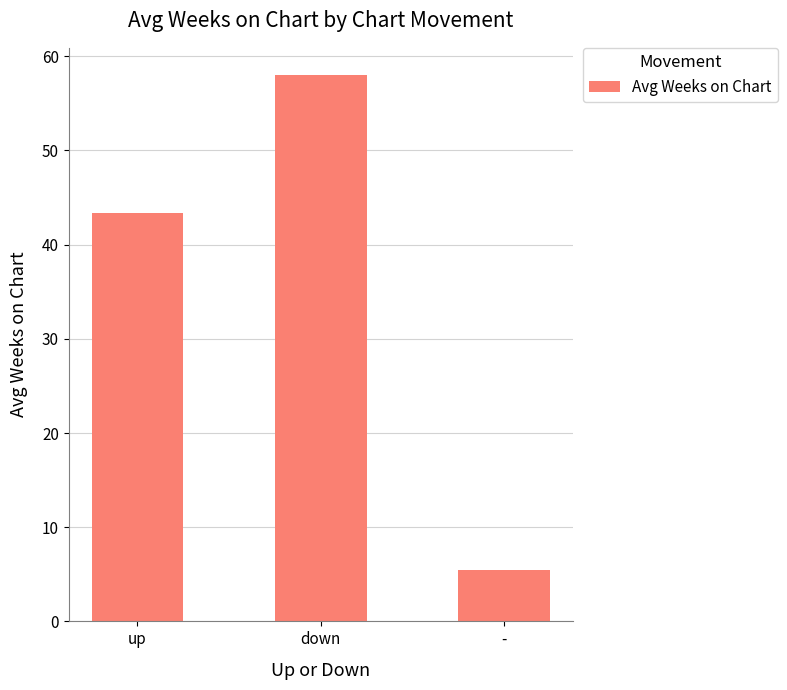

Reading left to right, extract all data points from this chart.

43.4	58.0	5.5